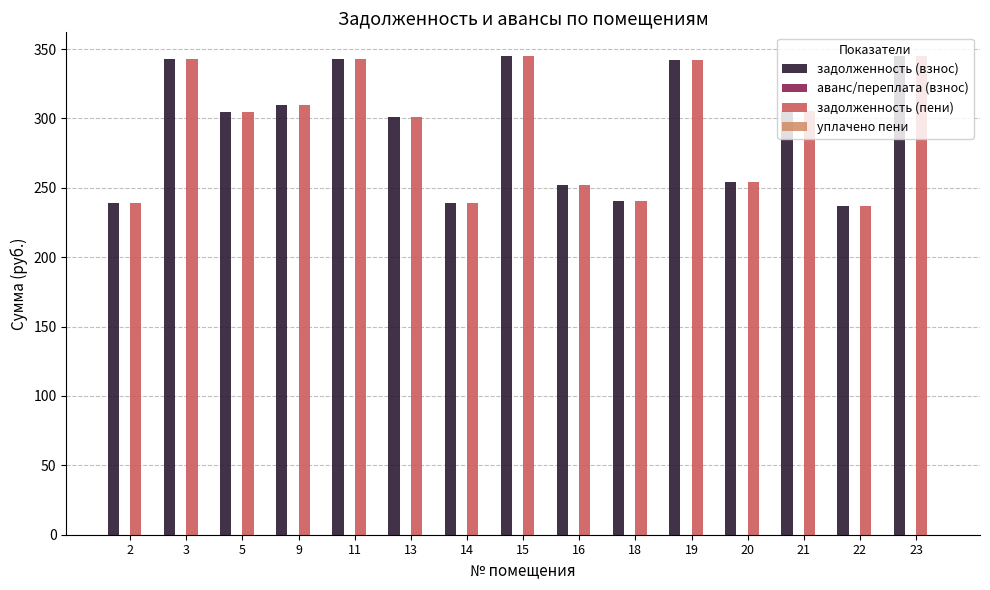

Is it true that задолженность (пени) equals 102.3 at 14?

False